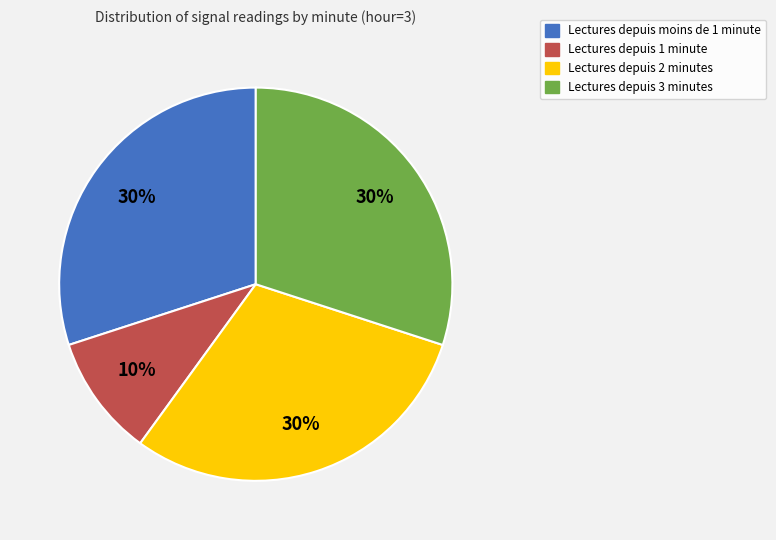

How many slices are in this pie chart?

4